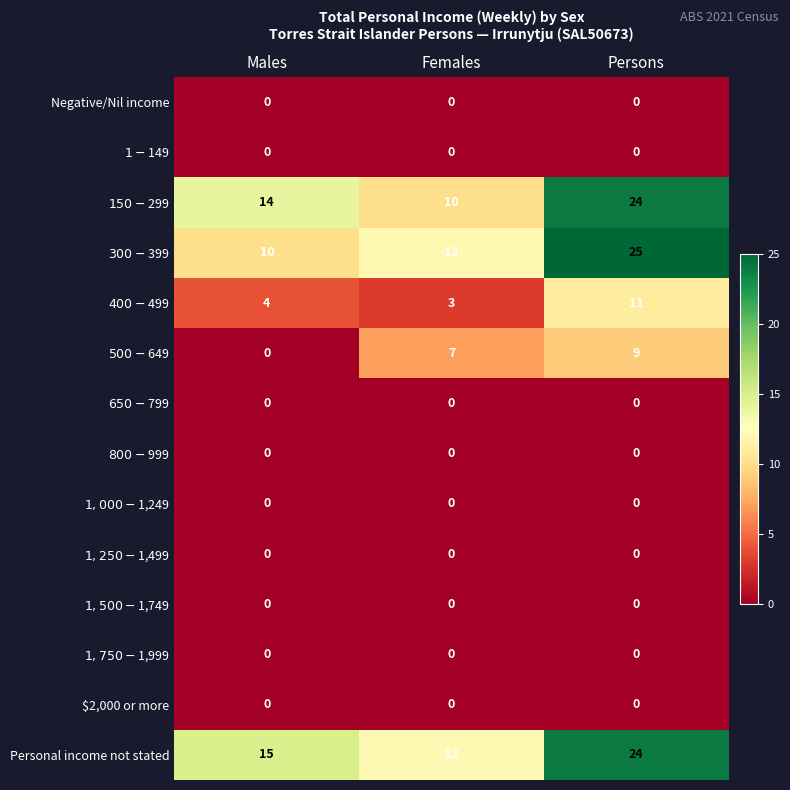

Which series has the largest total across all categories?

Personal income not stated